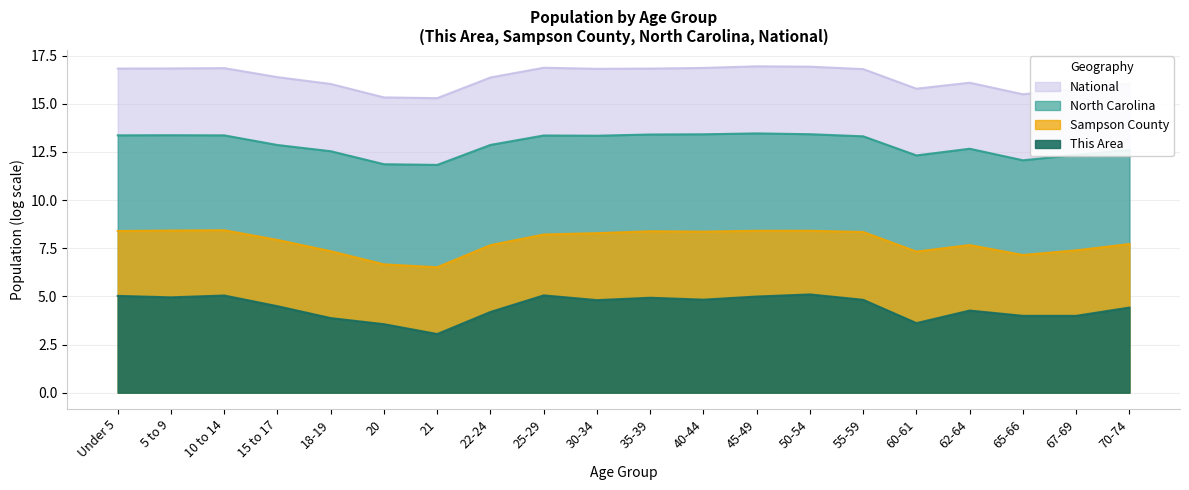

Which series changed the most between 35-39 and 62-64?

North Carolina